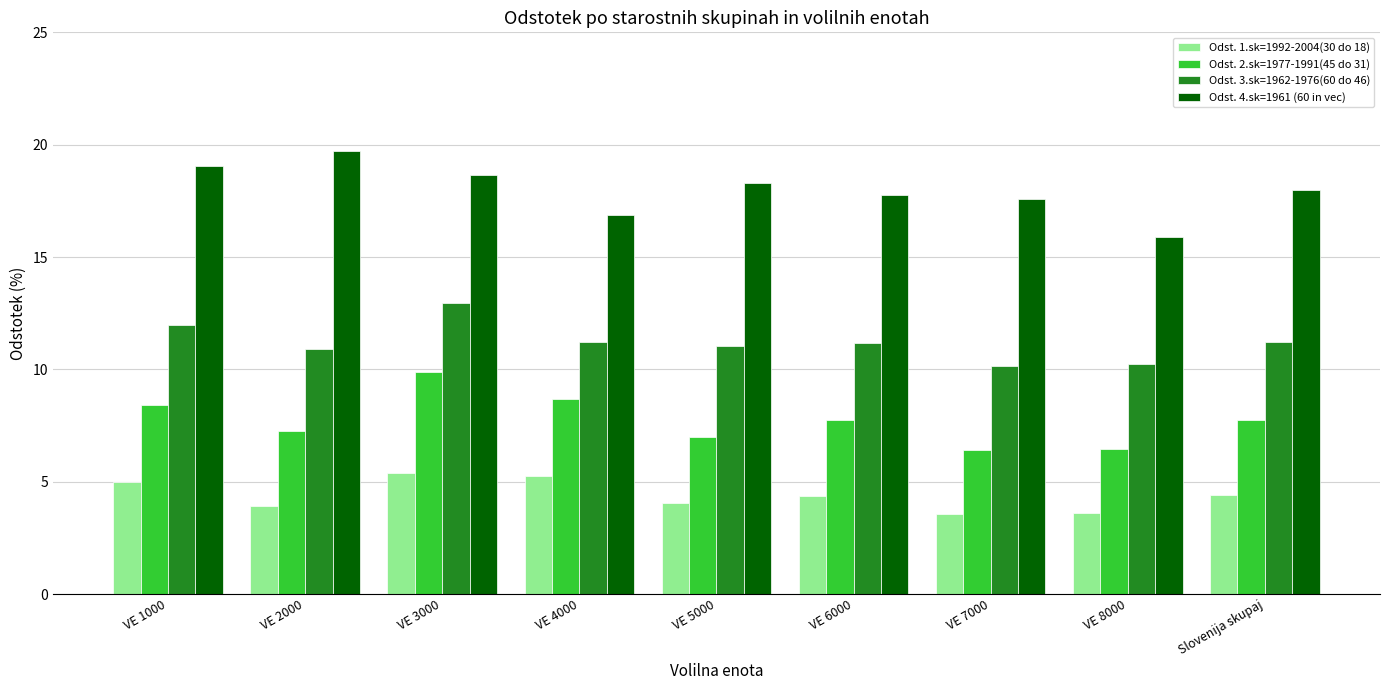

What is the minimum value for Odst. 4.sk=1961 (60 in vec)?

15.9